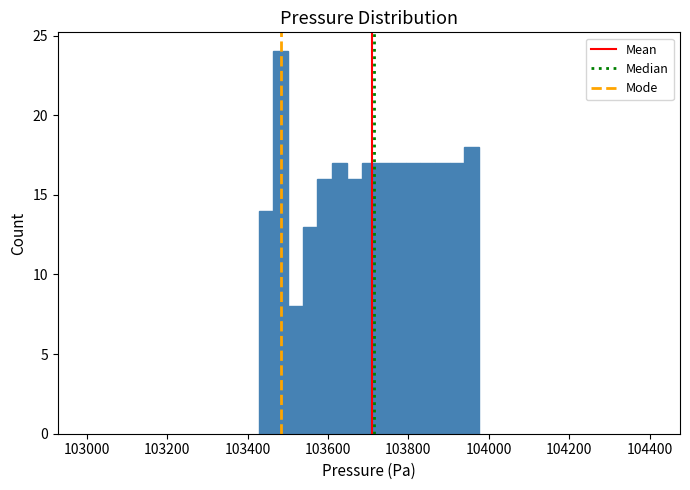

Around what value on the x-axis is the tallest bar? Give the approximate position of its centre, as read against the axis.

103480